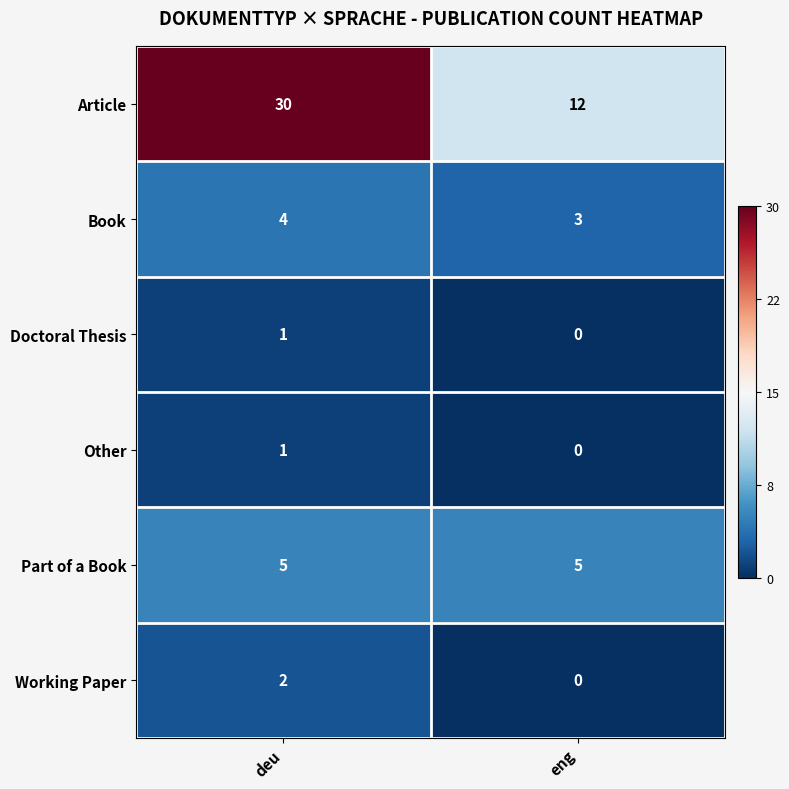

Reading left to right, extract all data points from this chart.

Article: deu=30	eng=12
Book: deu=4	eng=3
Doctoral Thesis: deu=1	eng=0
Other: deu=1	eng=0
Part of a Book: deu=5	eng=5
Working Paper: deu=2	eng=0